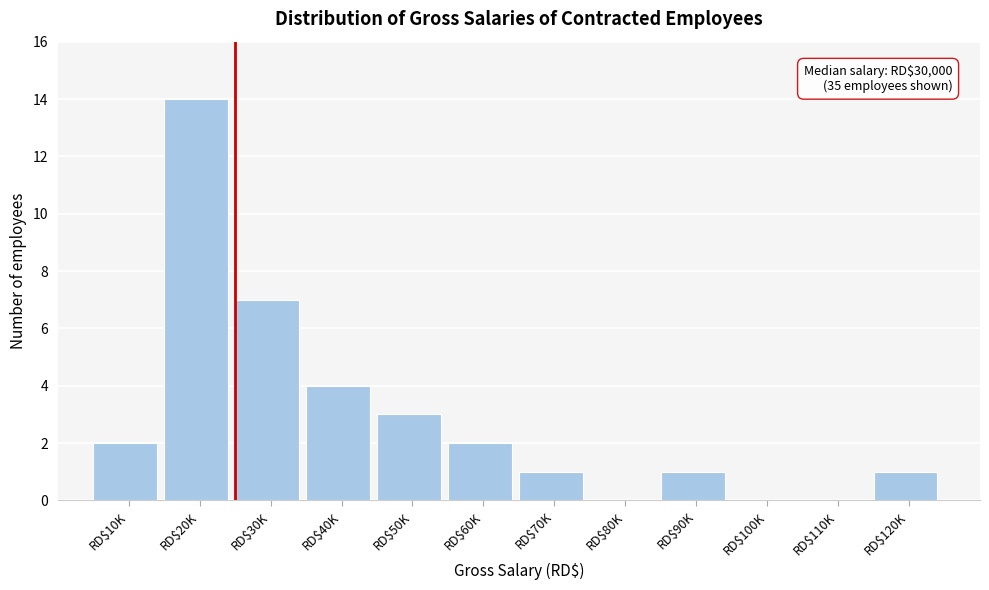

The chart shows a value of 1 at RD$90K. True or false?

True